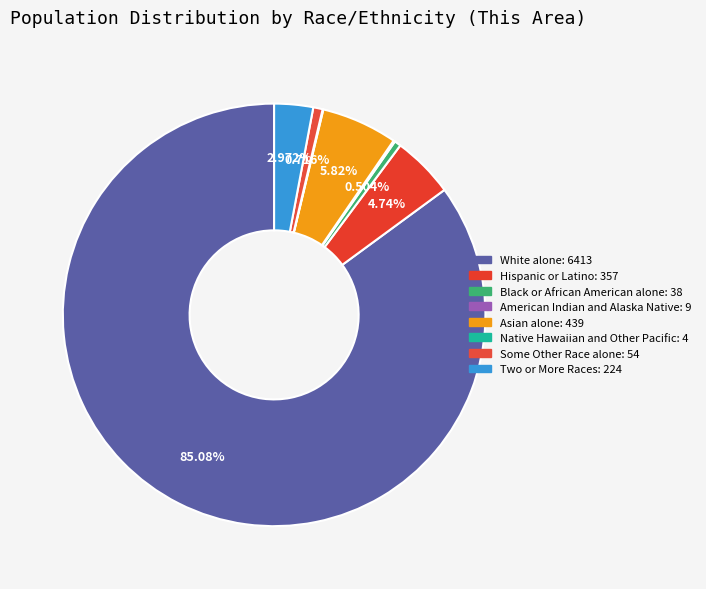

To the nearest percent, what is the average slice percentage?

12%